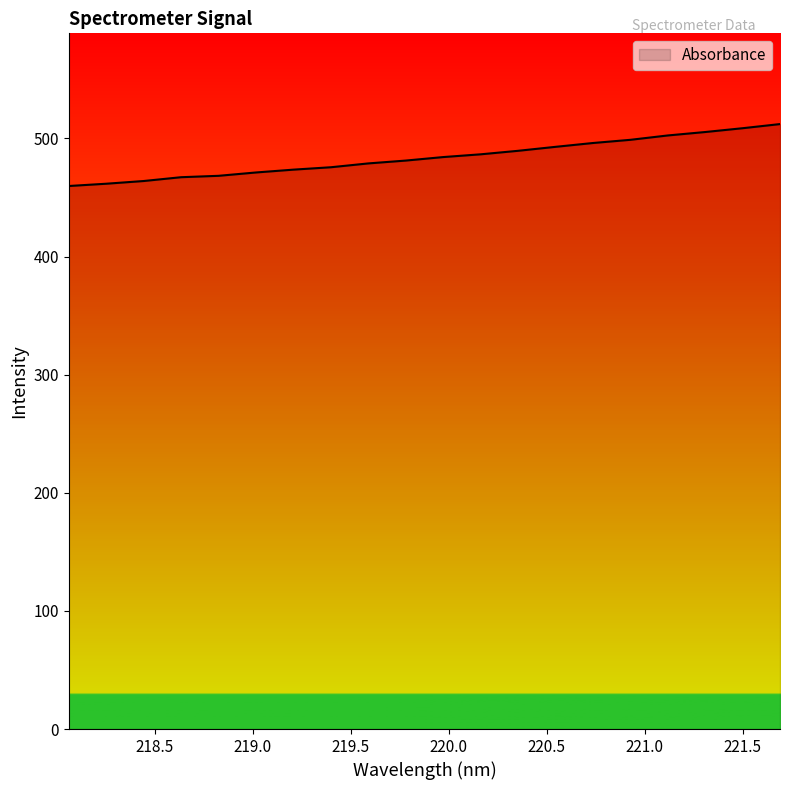

What is the difference between the maximum and minimum values?

52.4